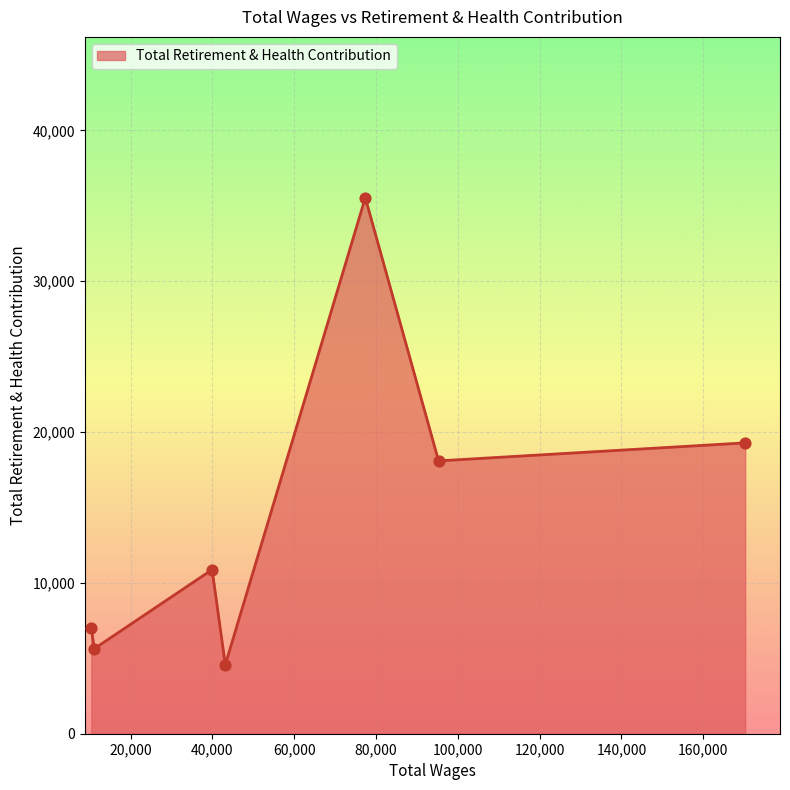

What is the sum of all values?

100989